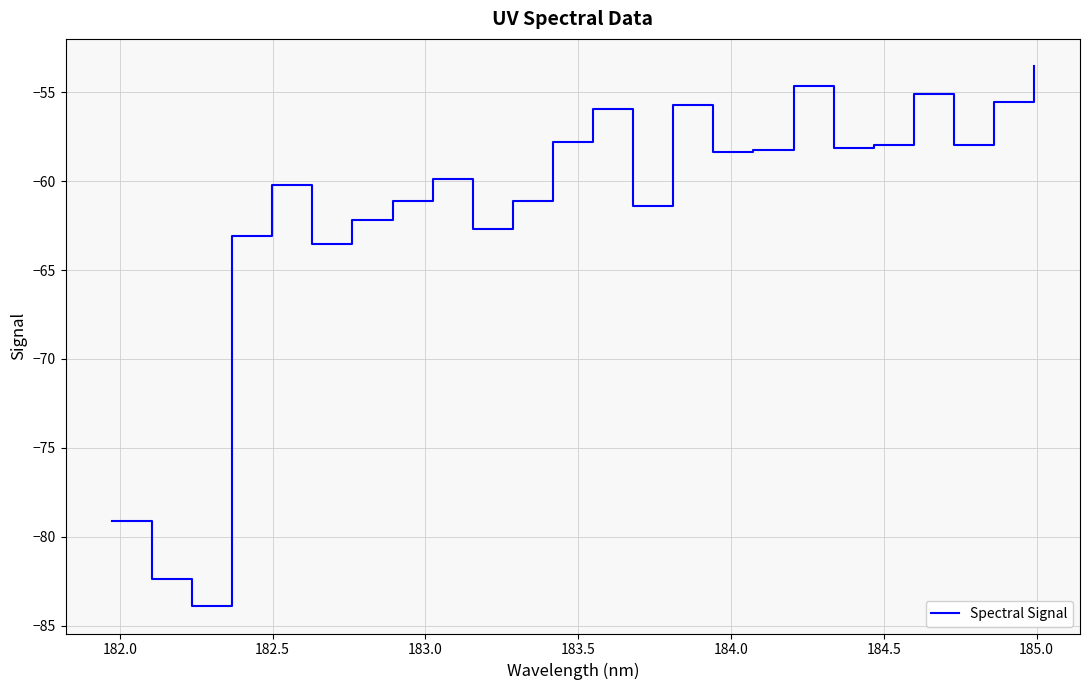

What is the smallest value displayed?

-83.9